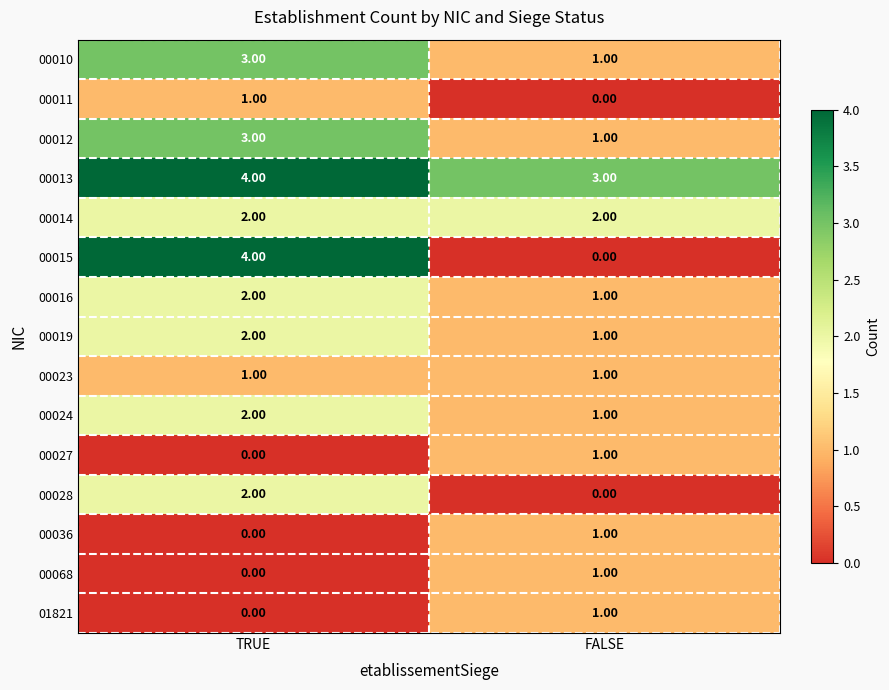

Rank the categories by 00015 value from lowest to highest.

FALSE, TRUE